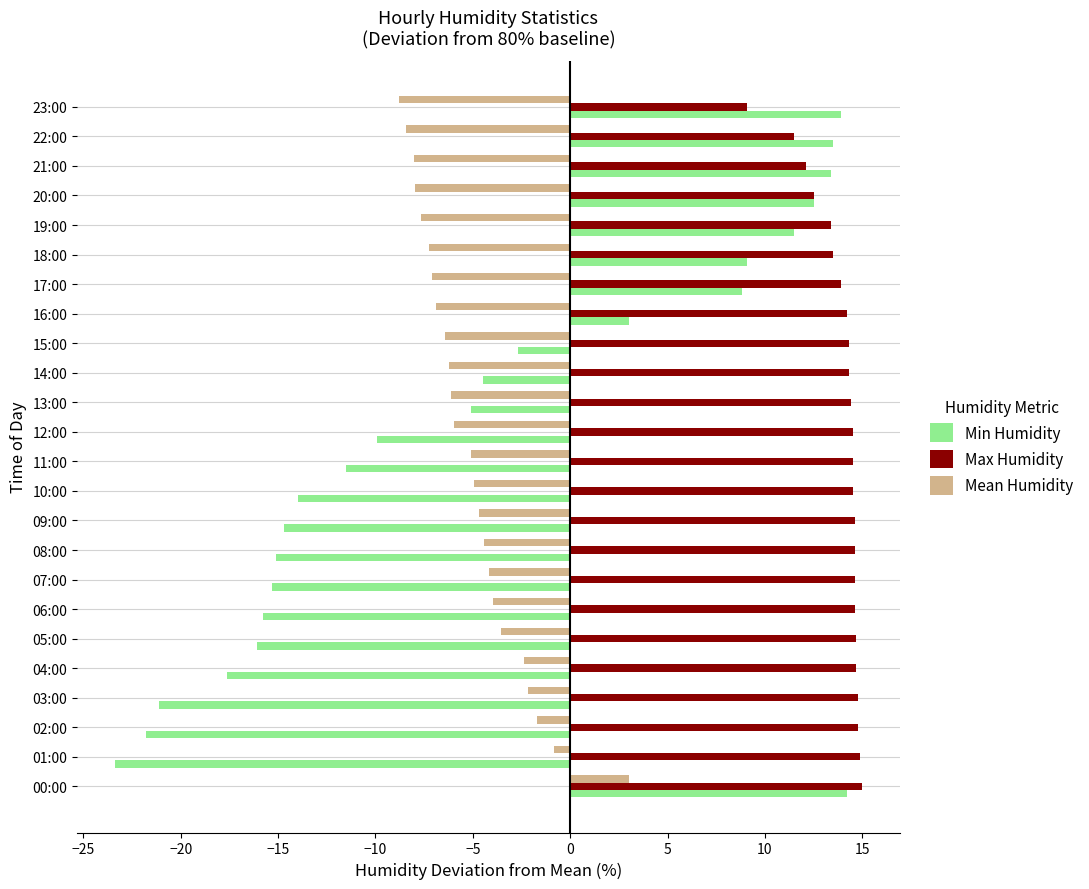

What is the spread (max minus min) of values at 22:00?

21.9